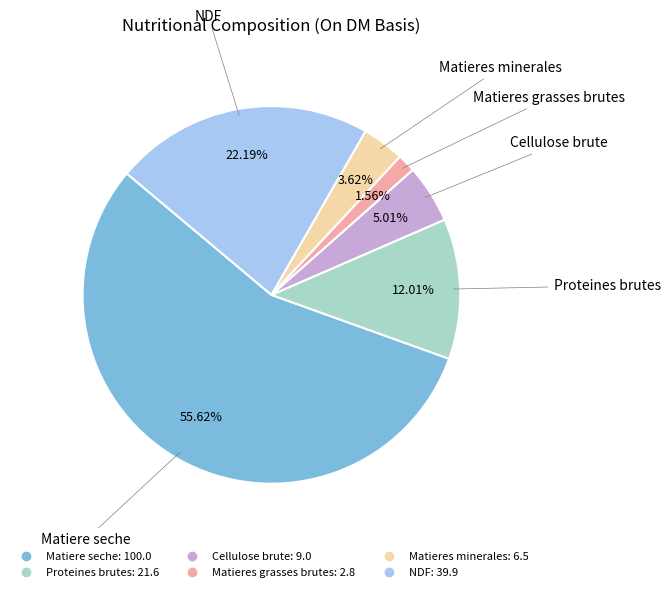

Does any single category account for the majority?

Yes